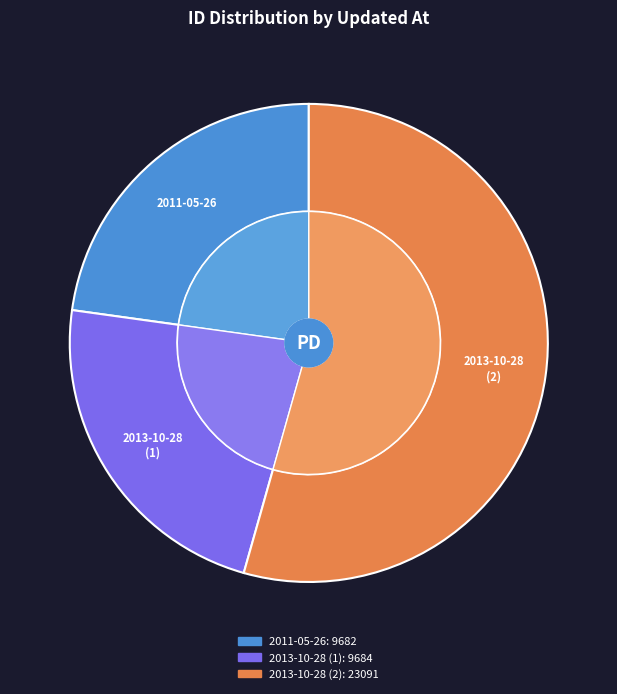

True or false: 2011-05-26 20:52:49 UTC accounts for 11% of the total.

False